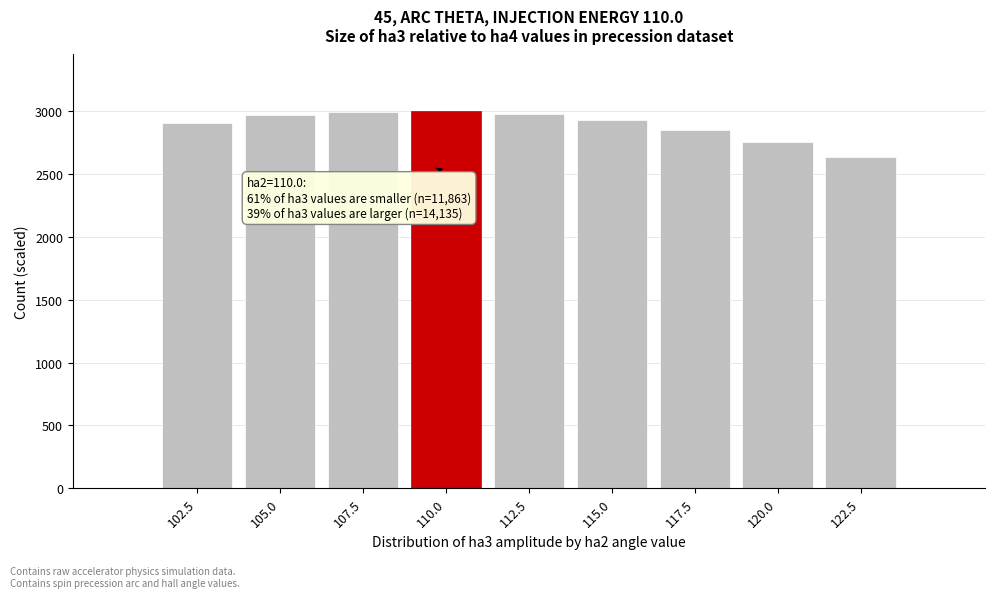

At which category does the chart reach its minimum across all series?

122.5